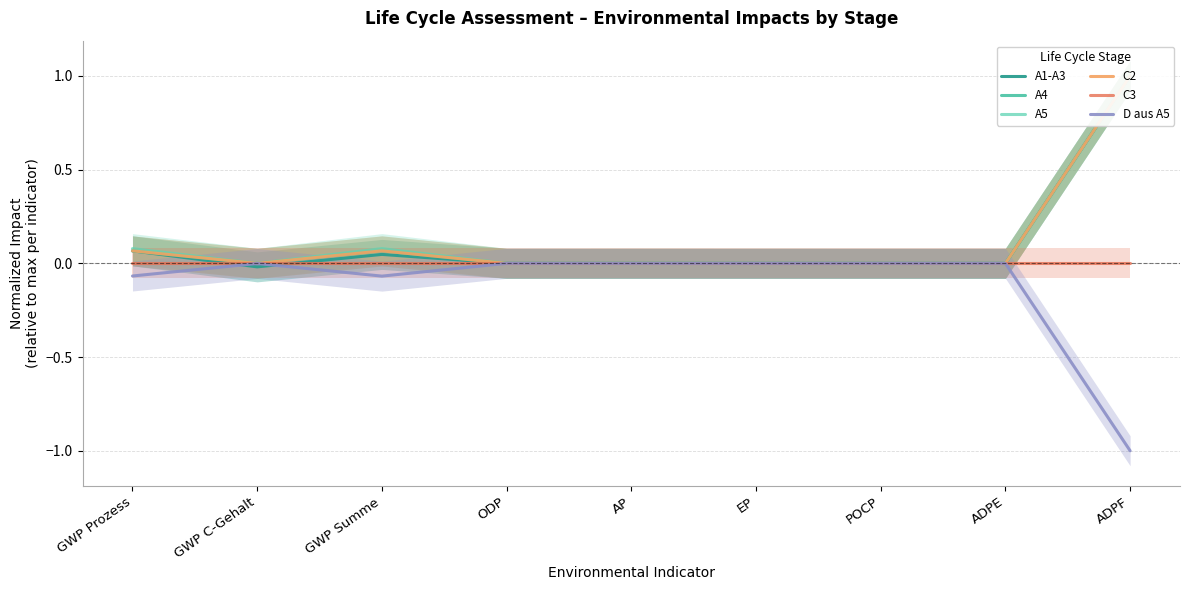

What is the total value across all series at ADPF?

3.0